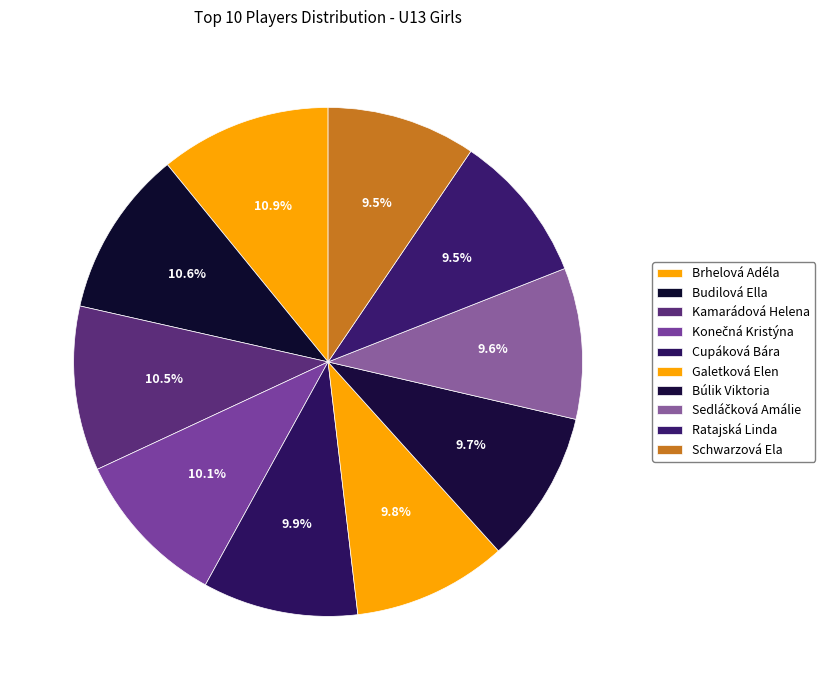

What is the largest slice in the pie chart?

Brhelová Adéla